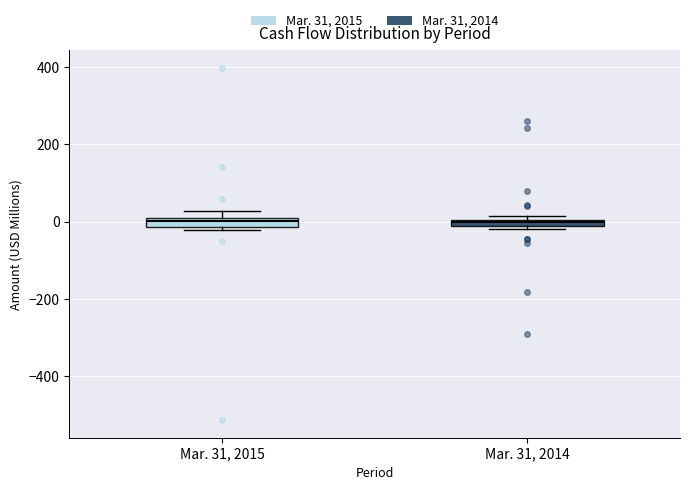

Where is the upper edge of the box for Mar. 31, 2014 on the y-axis? The values are not printed on the chart, so give them approximately, as read against the axis.

0